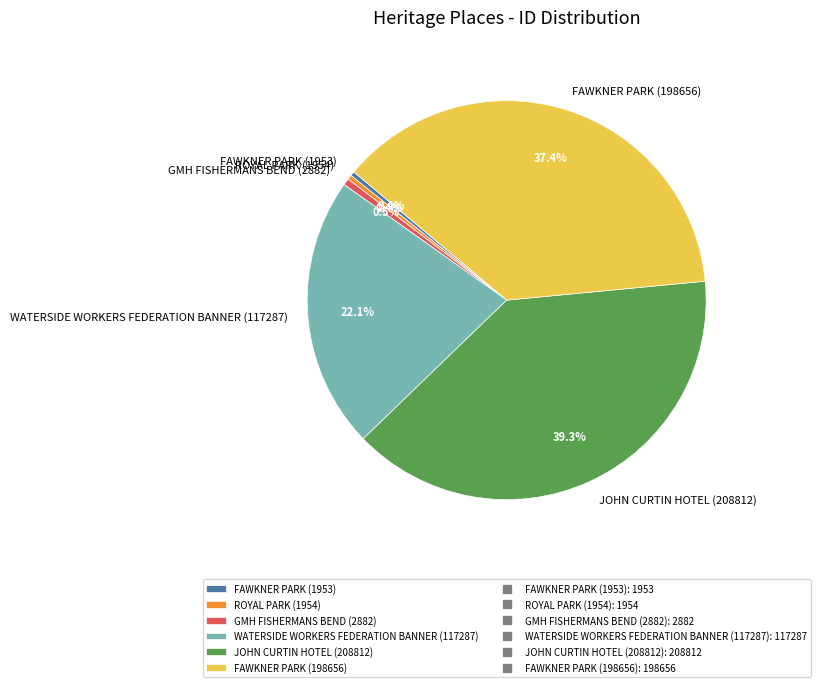

Which slice is the largest?

JOHN CURTIN HOTEL (208812)